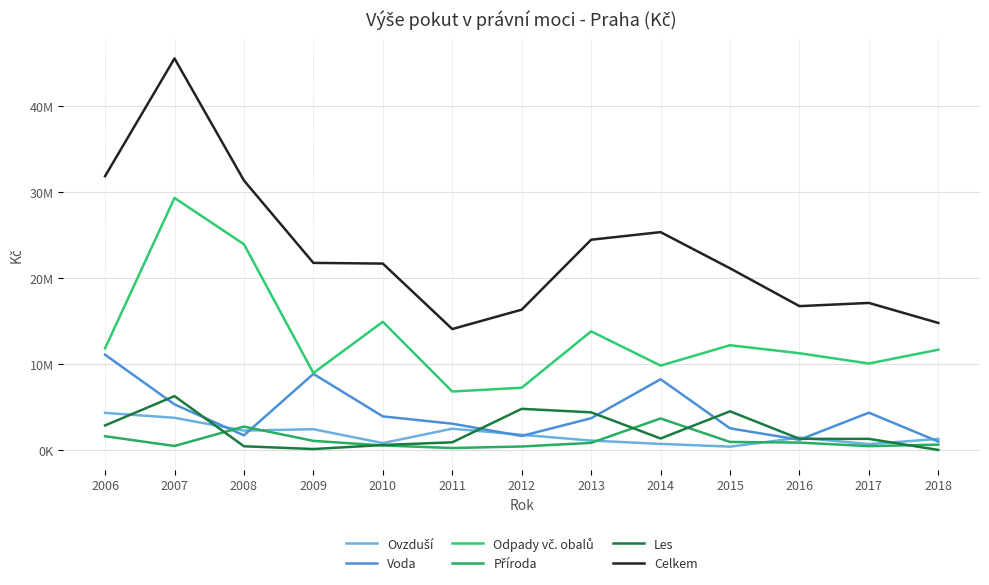

Does the chart have visible grid lines?

Yes